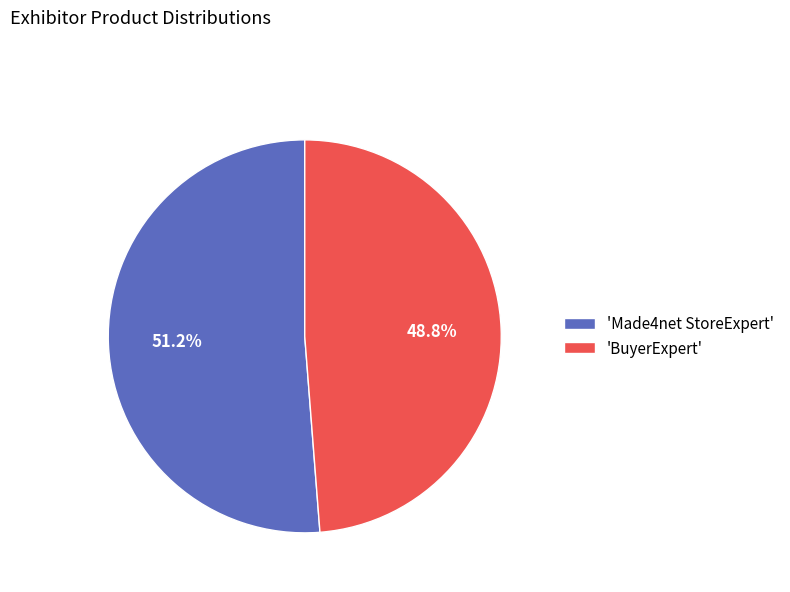

How much of the chart is everything except 'Made4net StoreExpert'?

48.8%